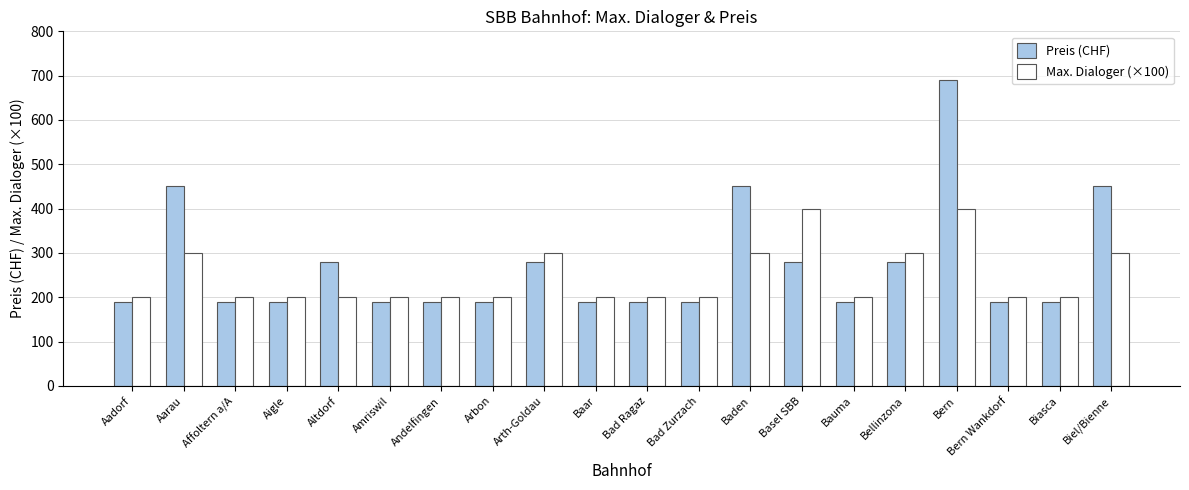

The Preis (CHF) series shows 93 at Bad Zurzach. True or false?

False